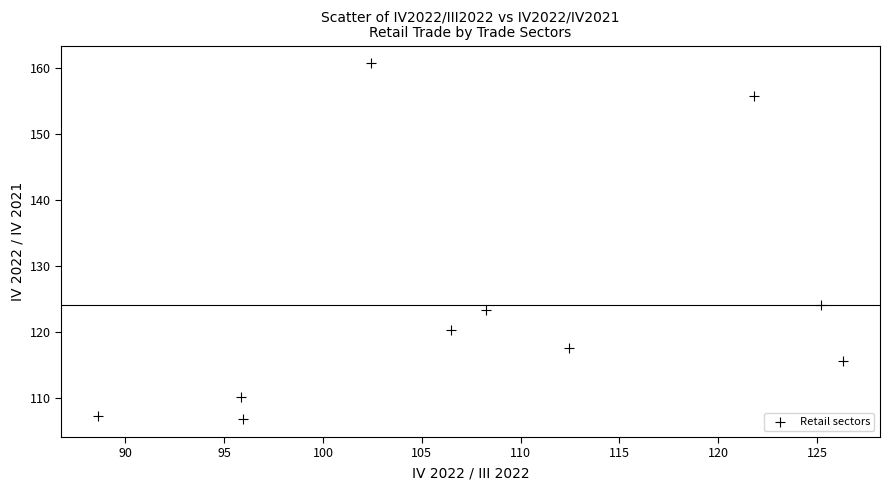

What is the range of X values (max minus min)?

37.7